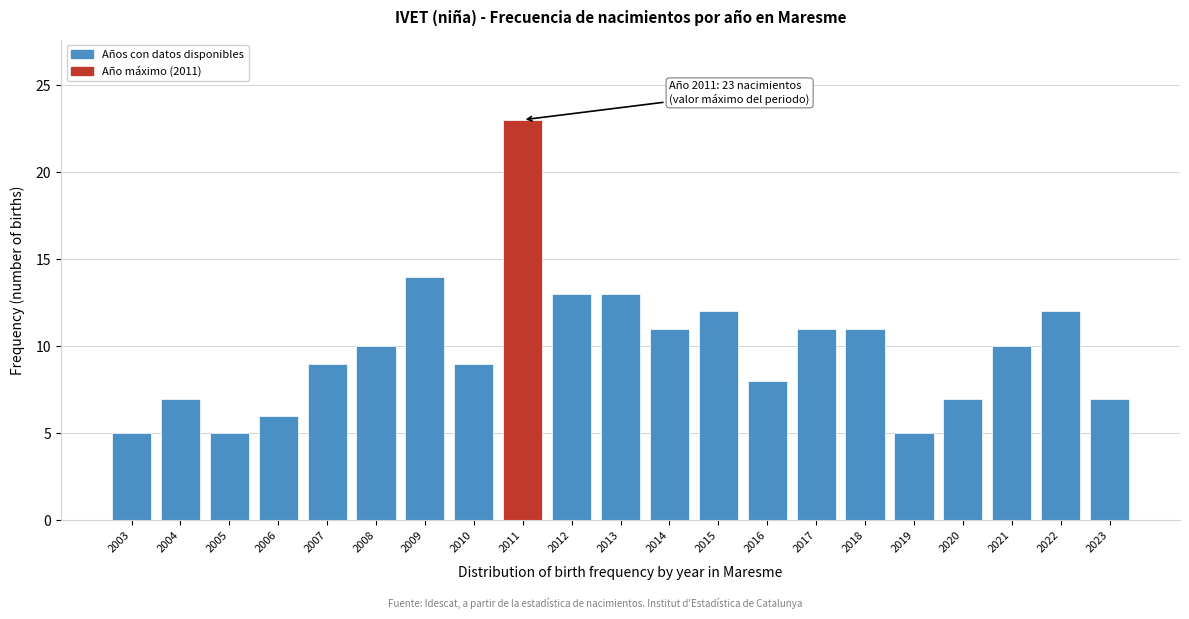

Reading left to right, what are all the values shown in this chart?

5	7	5	6	9	10	14	9	23	13	13	11	12	8	11	11	5	7	10	12	7